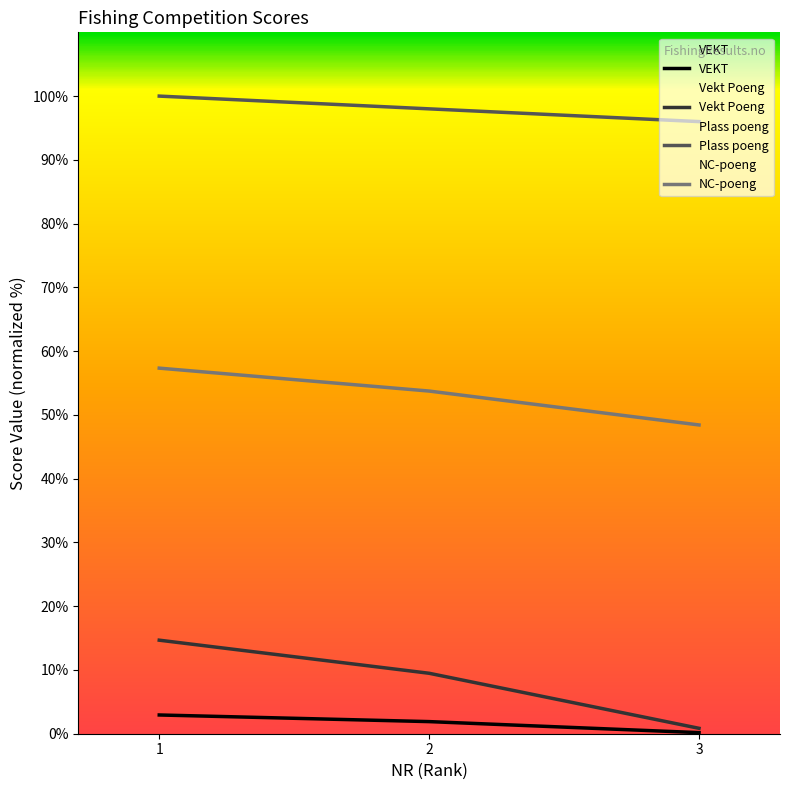

Count the number of categories in the chart.

3